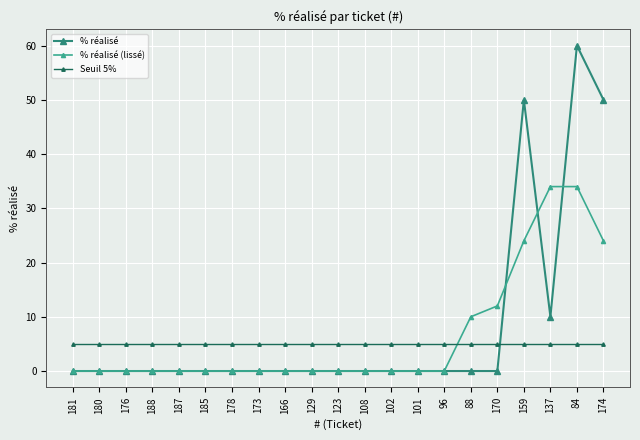

Rank the series by their maximum value, from lowest to highest.

Seuil 5%, % réalisé (lissé), % réalisé